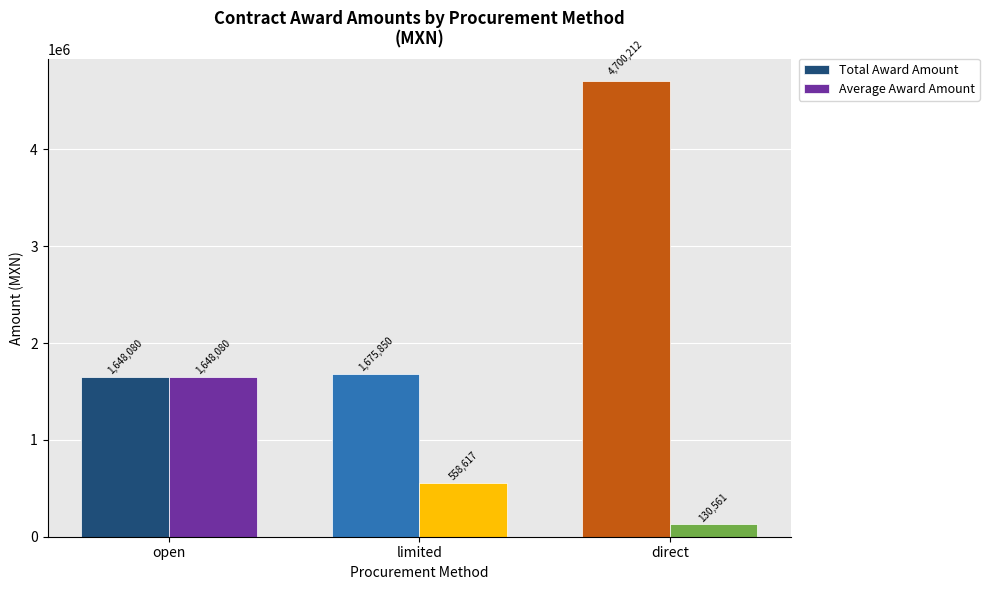

List the series in order of their peak value, highest first.

Total Award Amount, Average Award Amount